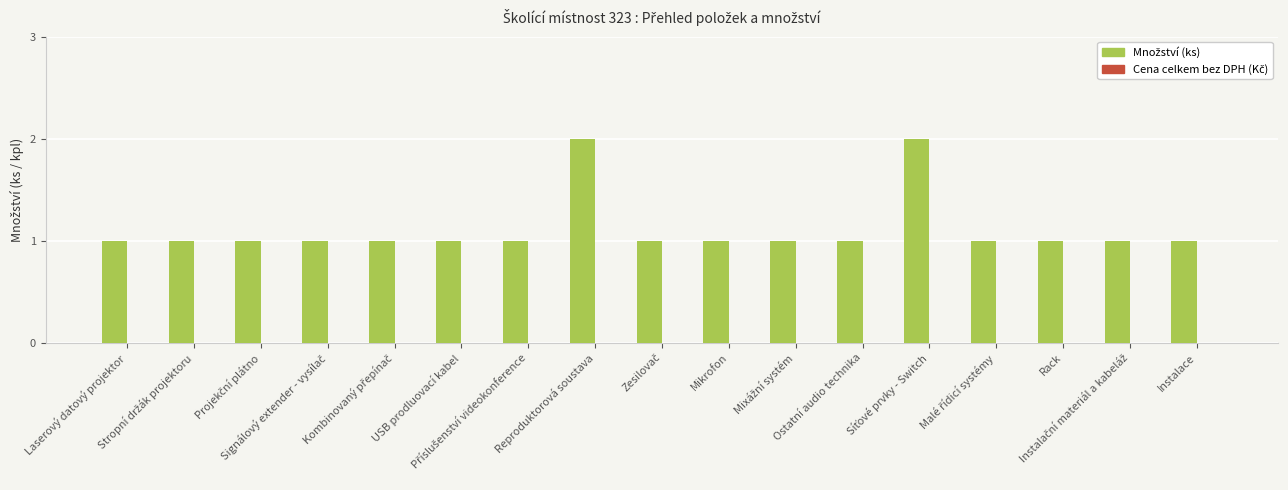

What is the label of the 10th bar from the left?

Mikrofon